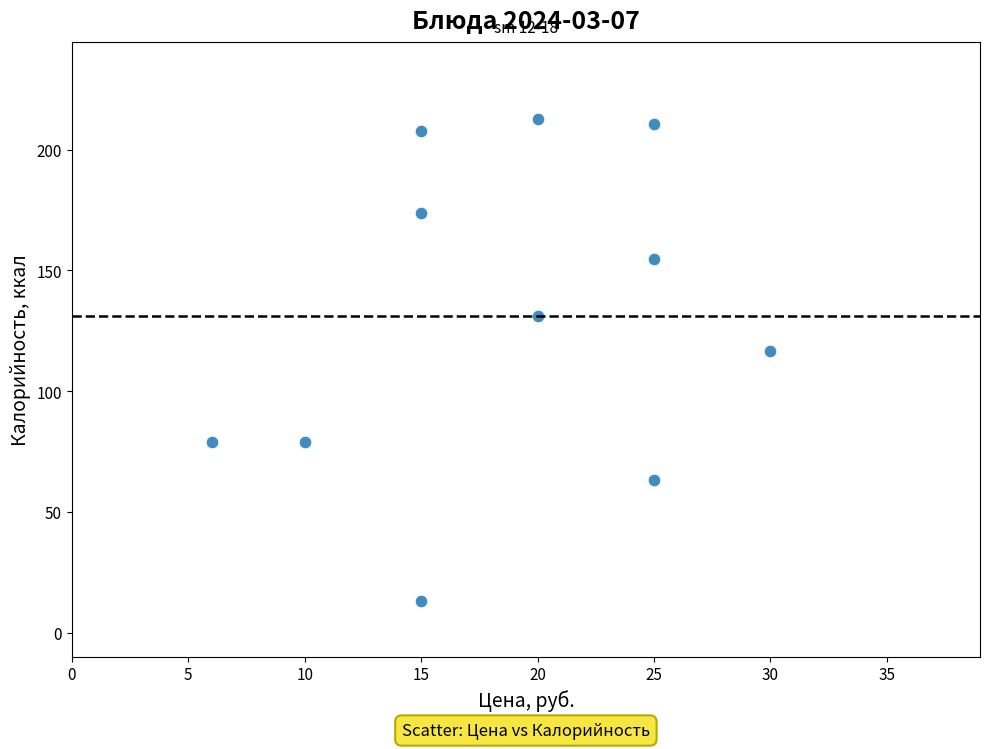

What is the average Y value?

131.0